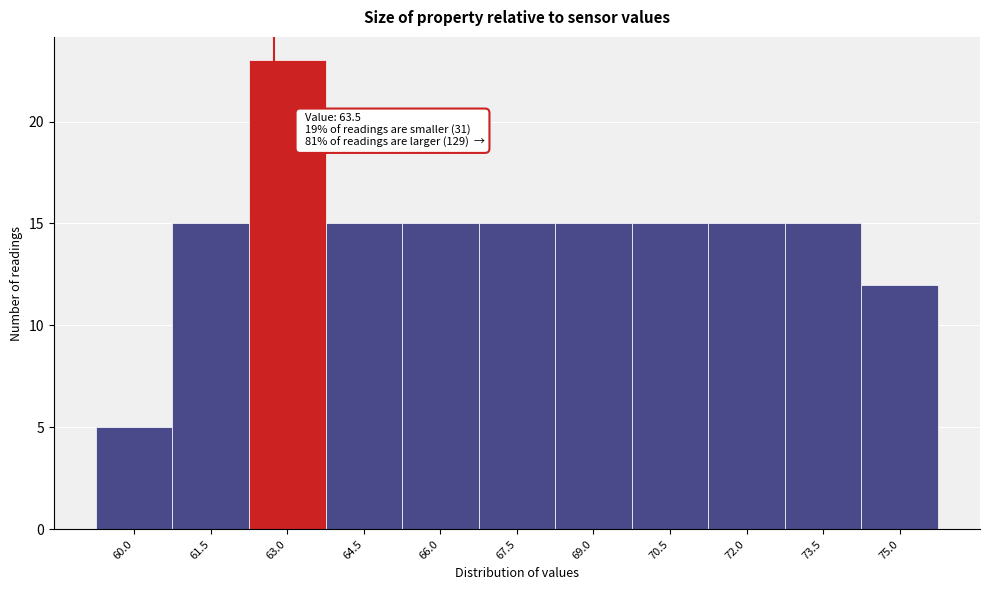

Reading left to right, transcribe all the data shown in this chart.

5	15	23	15	15	15	15	15	15	15	12